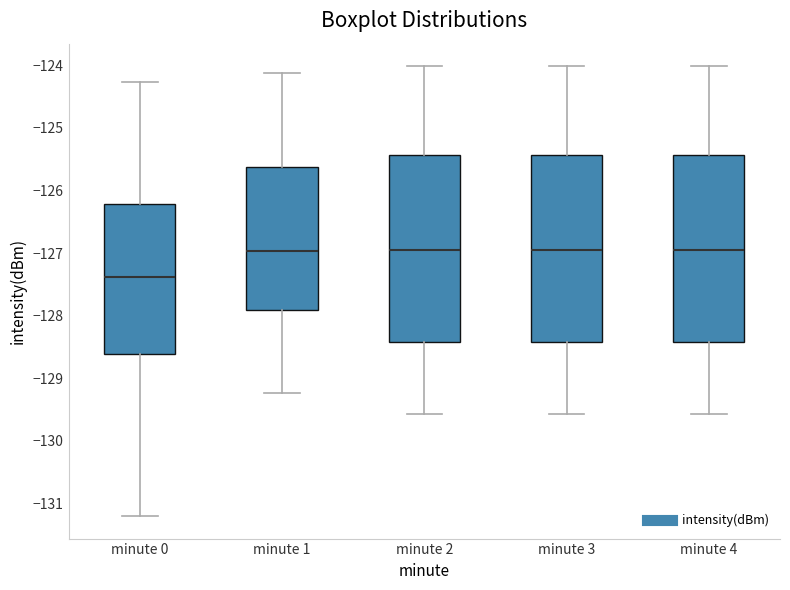

Where is the upper edge of the box for minute 2 on the y-axis? The values are not printed on the chart, so give them approximately, as read against the axis.

-125.4